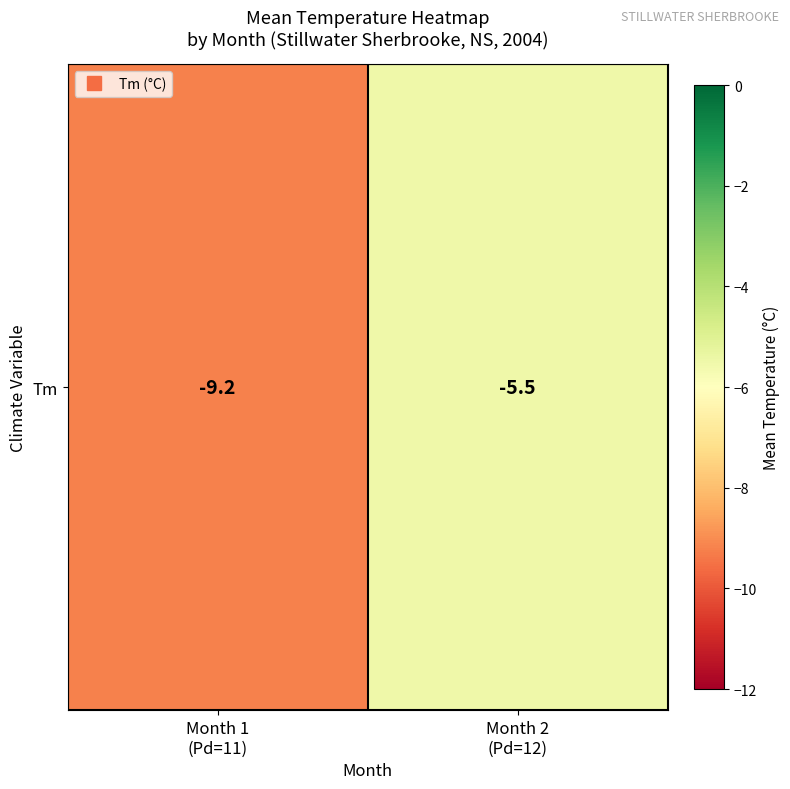

What is the change in value from Month 1
(Pd=11) to Month 2
(Pd=12)?

+3.7